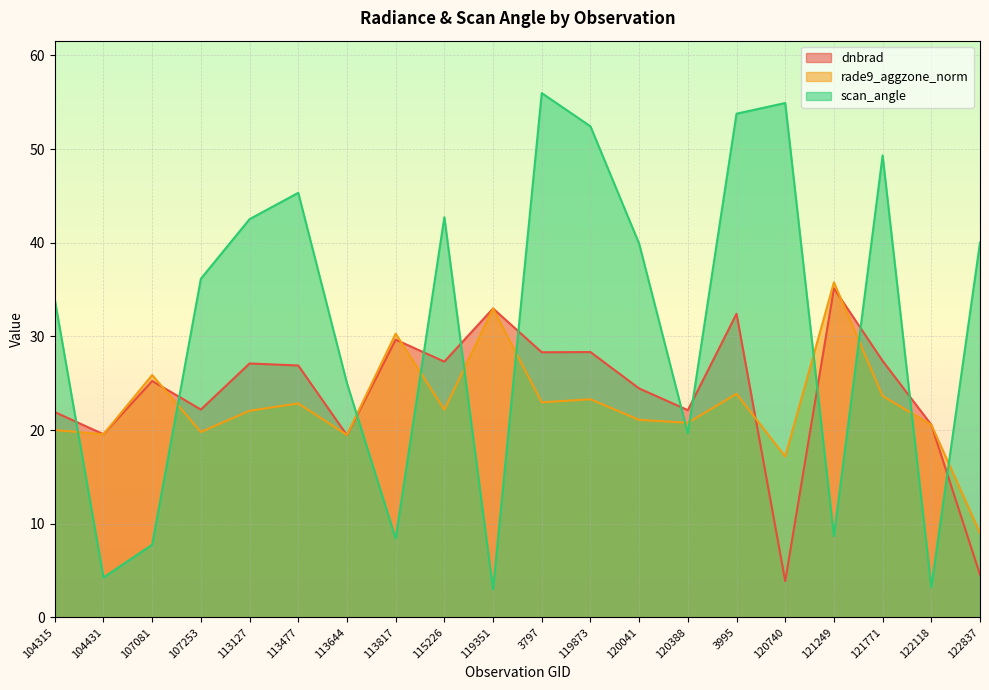

The value of dnbrad at 121771 is 27.4. True or false?

True